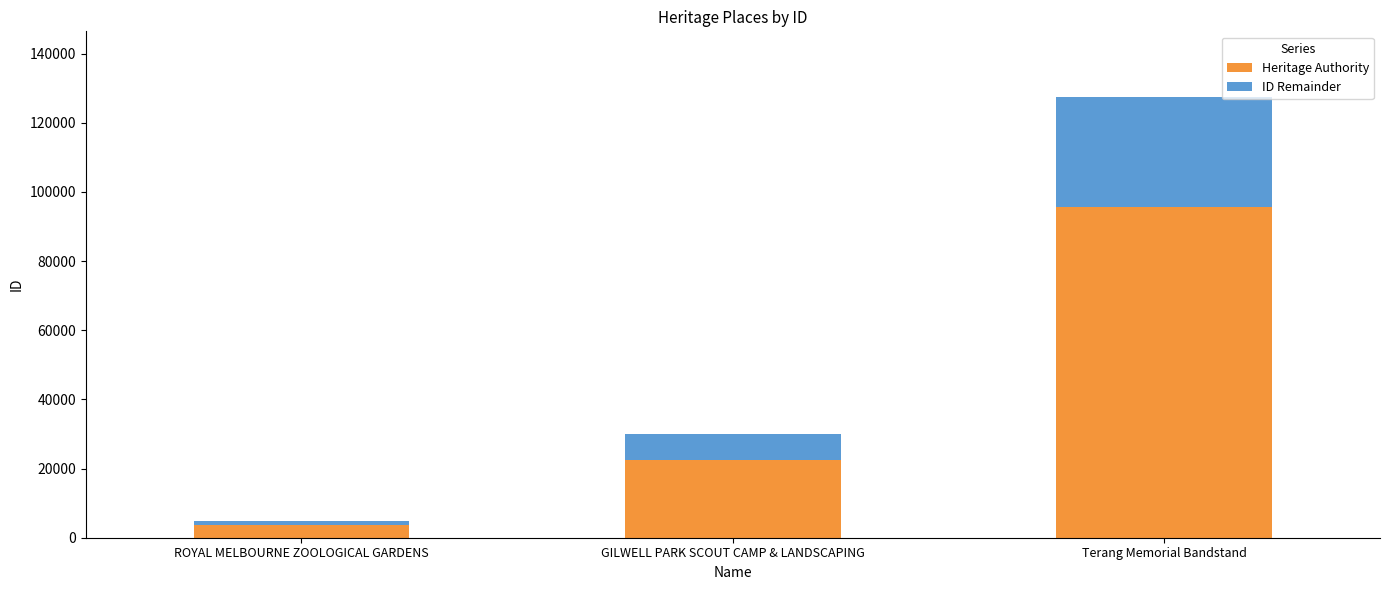

The Heritage Authority series shows 3585 at ROYAL MELBOURNE ZOOLOGICAL GARDENS. True or false?

True